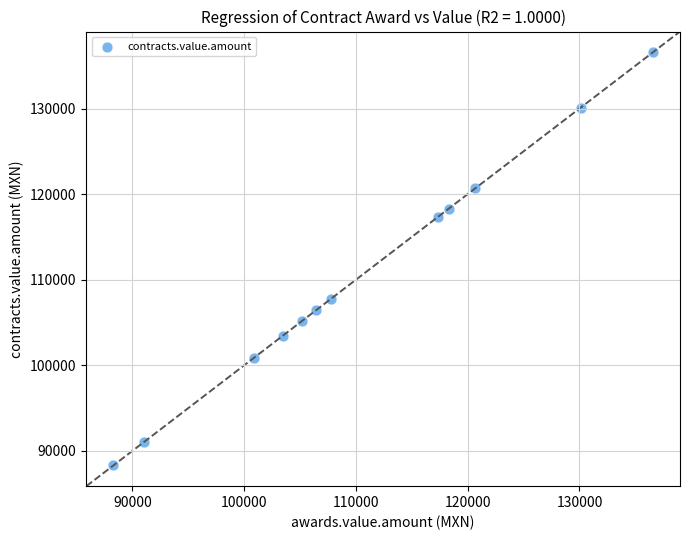

What is the range of Y values (max minus min)?

48280.9